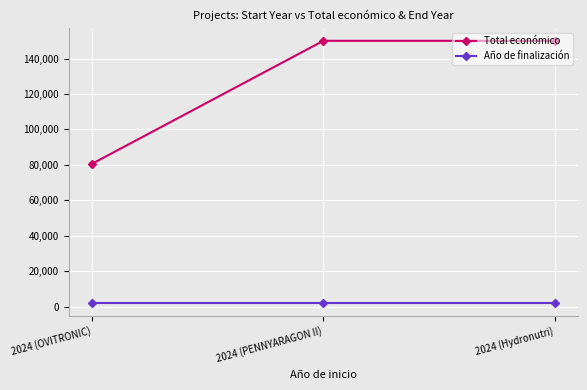

Between 2024 (OVITRONIC) and 2024 (PENNYARAGON II), which series saw the biggest shift?

Total económico